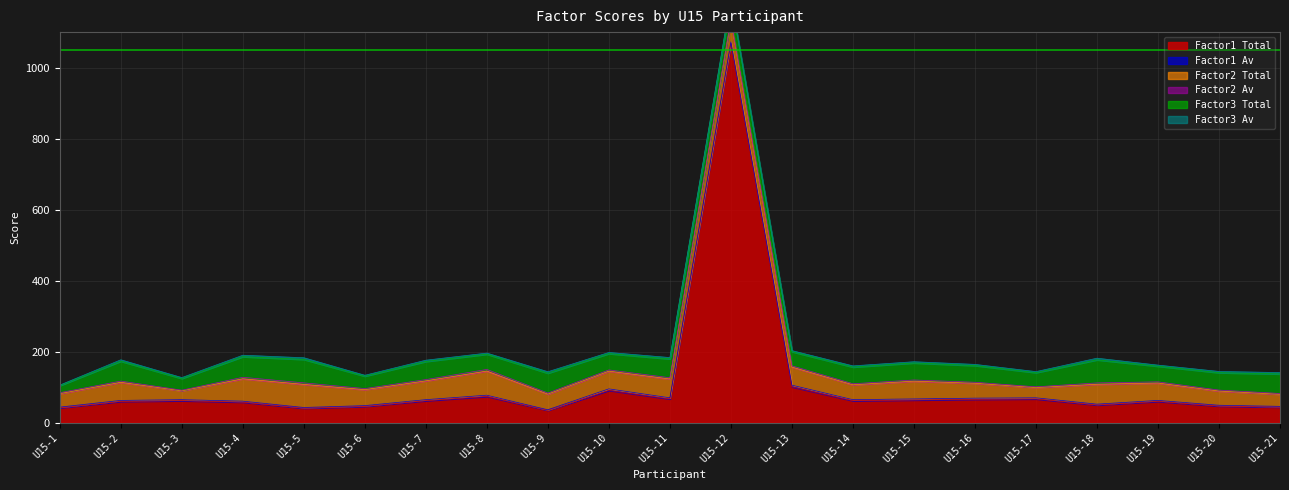

Between which two adjacent categories do Factor2 Av and Factor1 Av first intersect?

U15-2 and U15-3